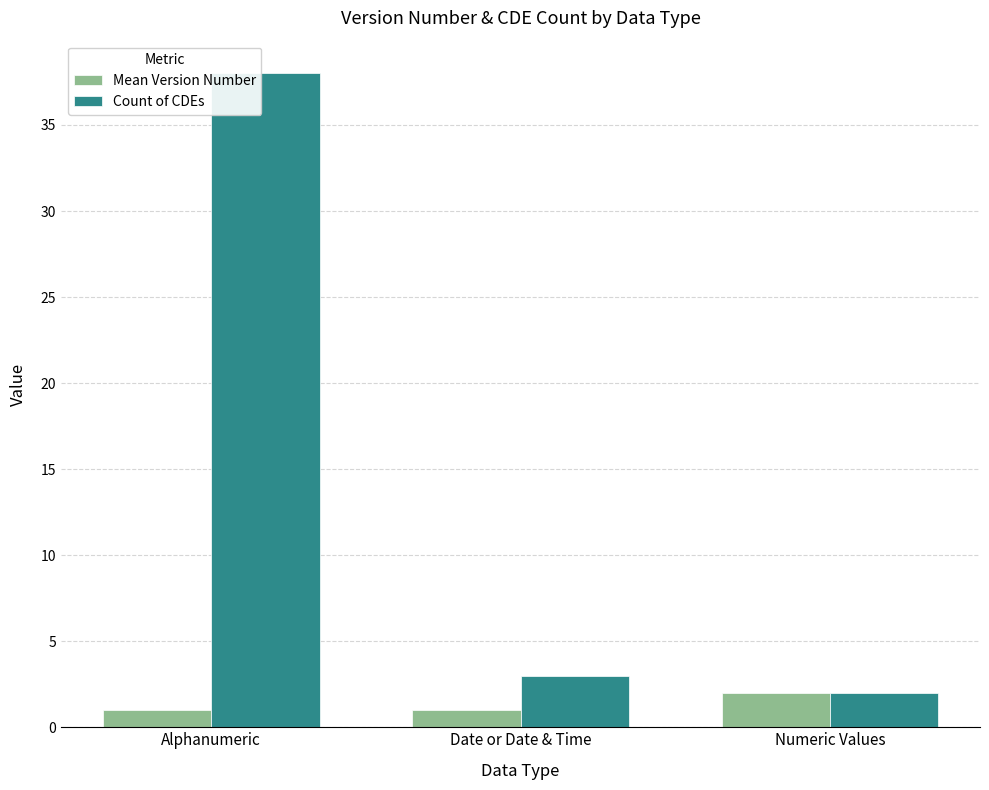

What is the label of the 3rd bar from the left?

Numeric Values